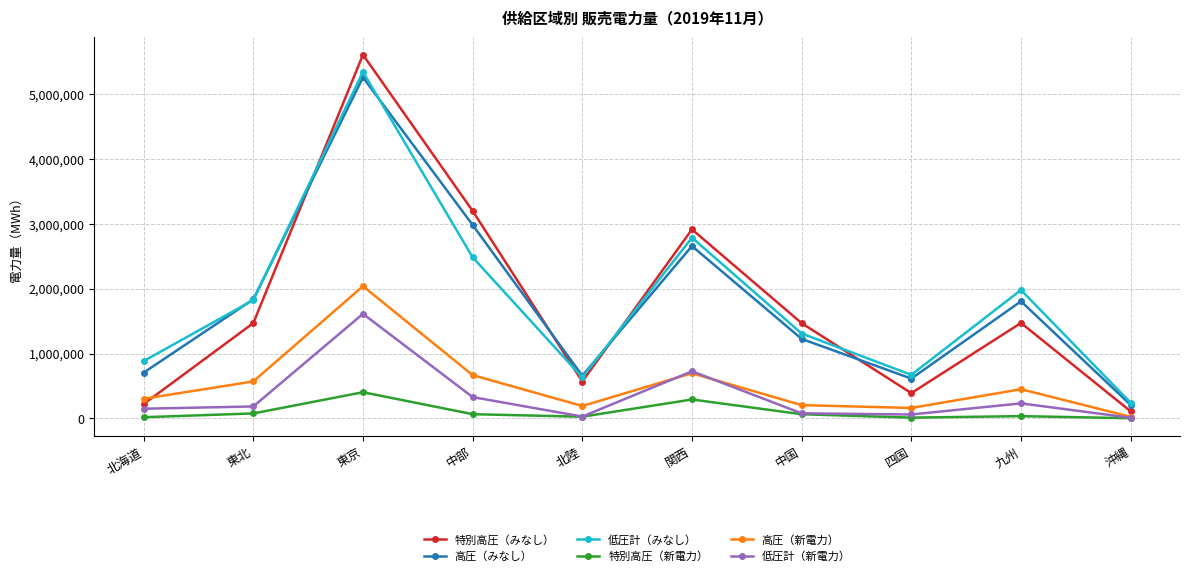

Where does the 低圧計（新電力） series first go above 183174?

東北